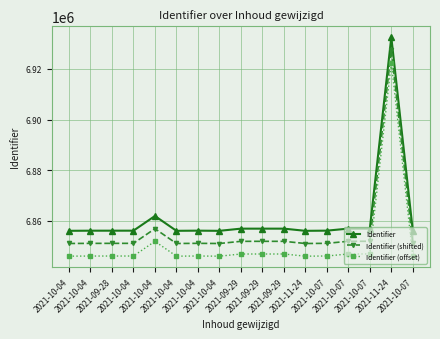

What is the minimum value for Identifier?

6856116